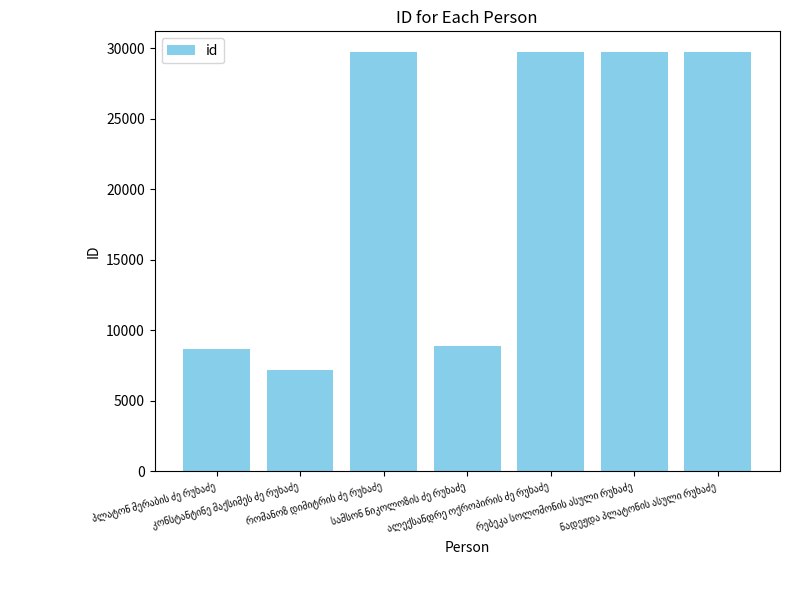

What is the value of the 6th bar from the left?

29700